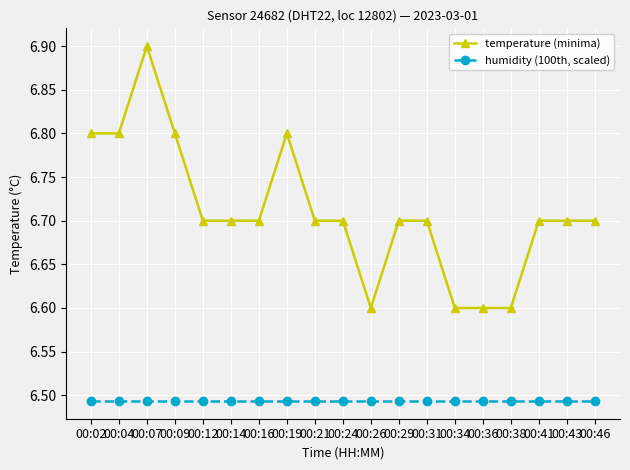

Which series has the widest spread of values?

temperature (minima)